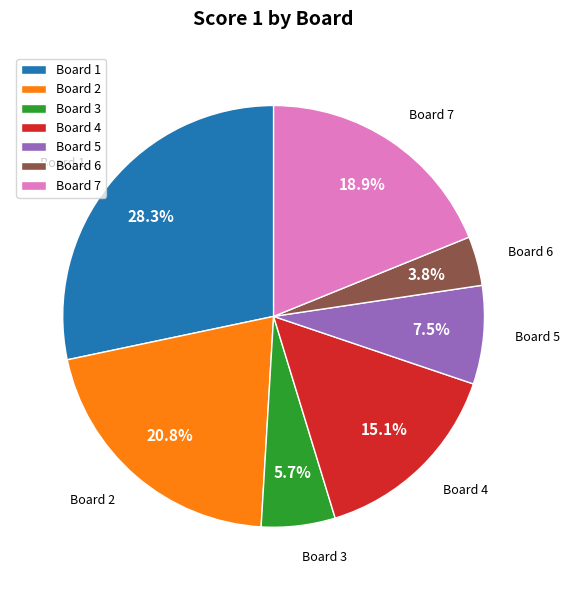

Is there a majority slice in this chart?

No